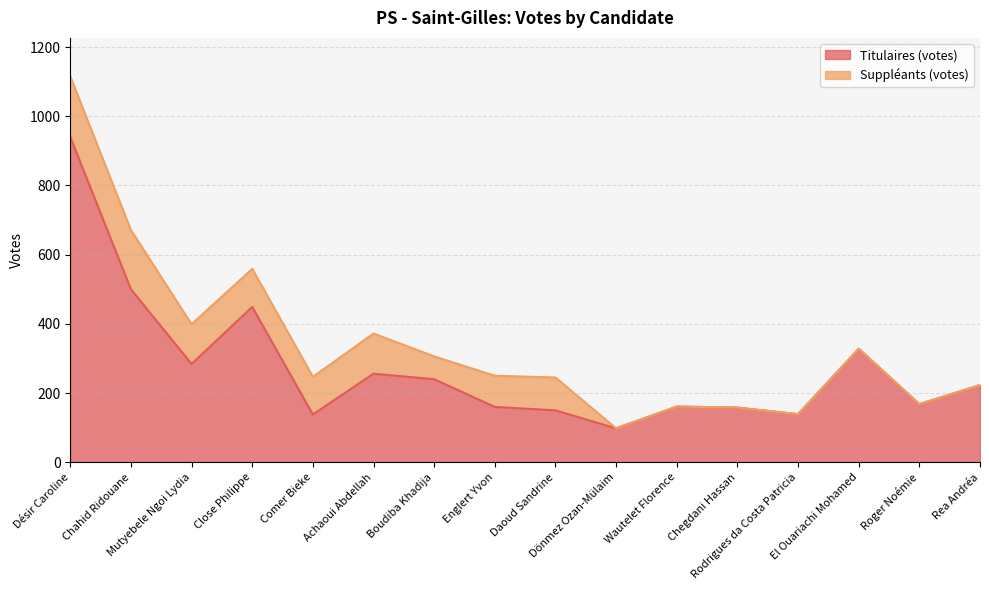

What is the average value?

274